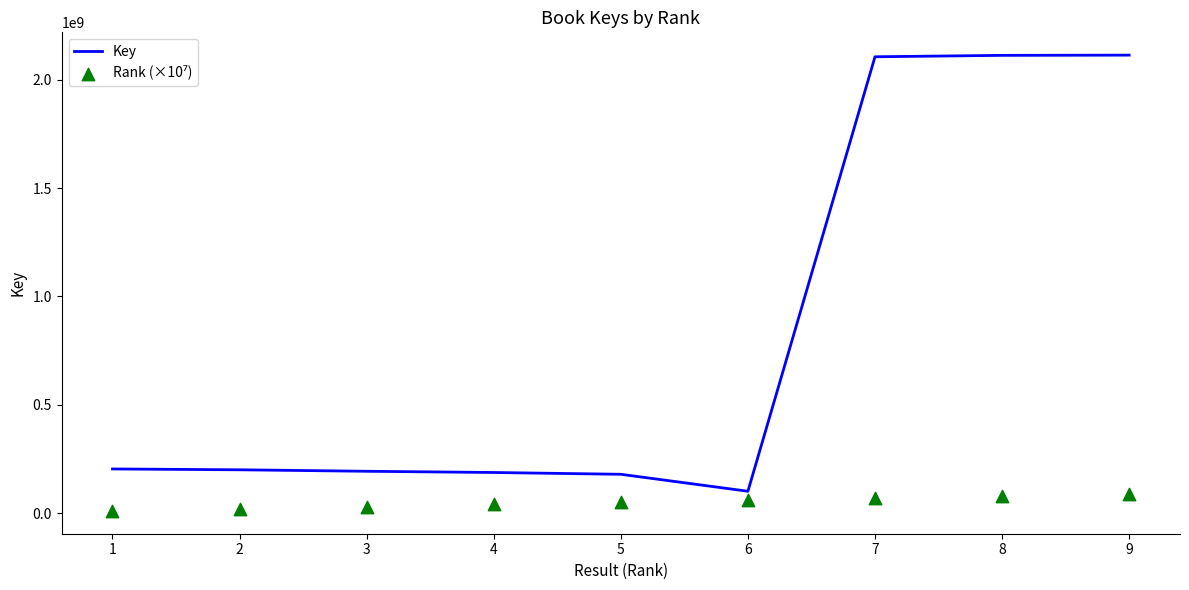

Which series has the largest total across all categories?

Key